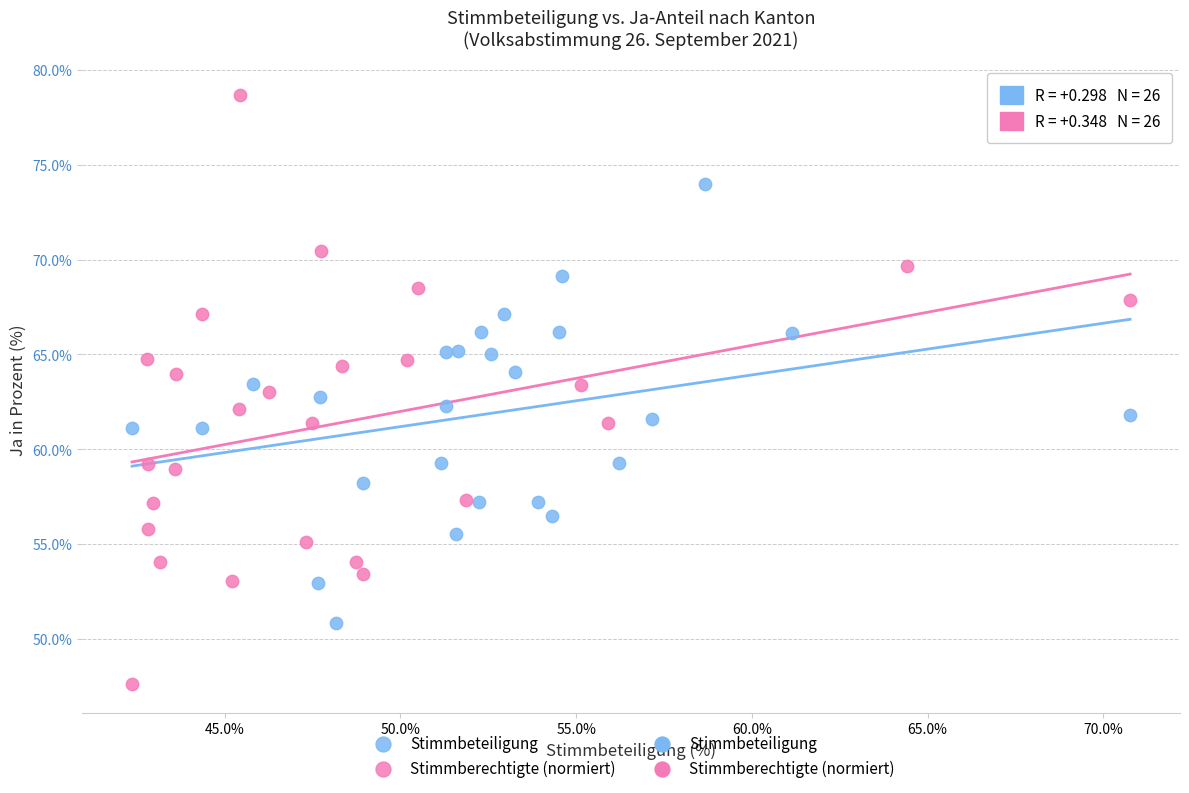

Which series reaches the maximum Y coordinate?

Stimmberechtigte (normiert)